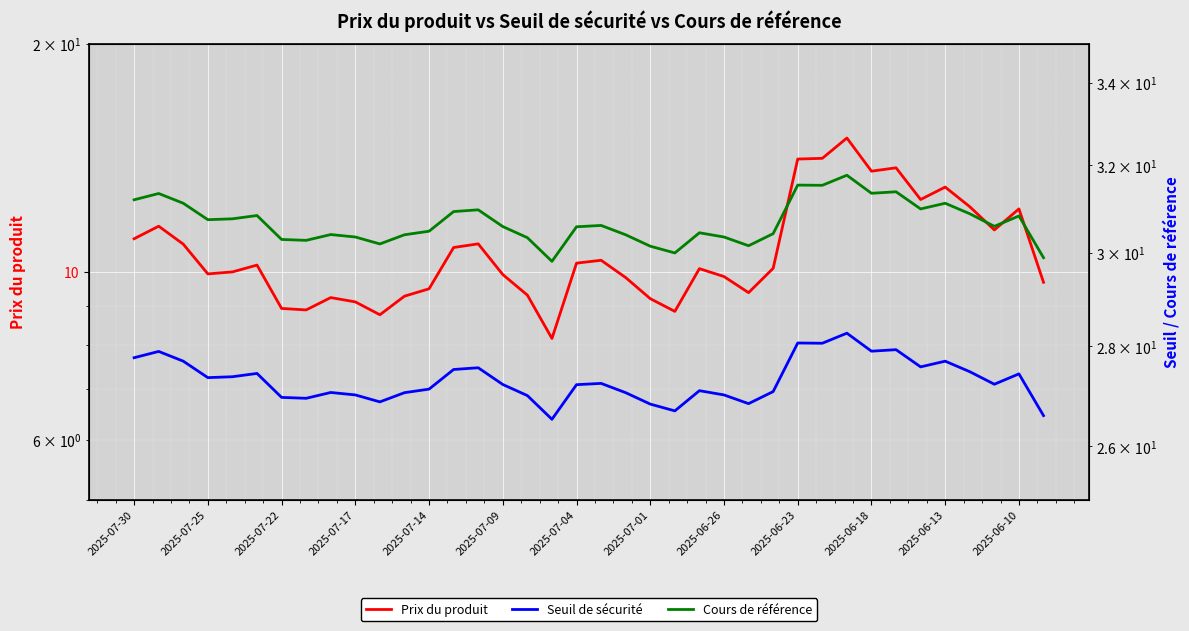

Which series has the widest spread of values?

Prix du produit